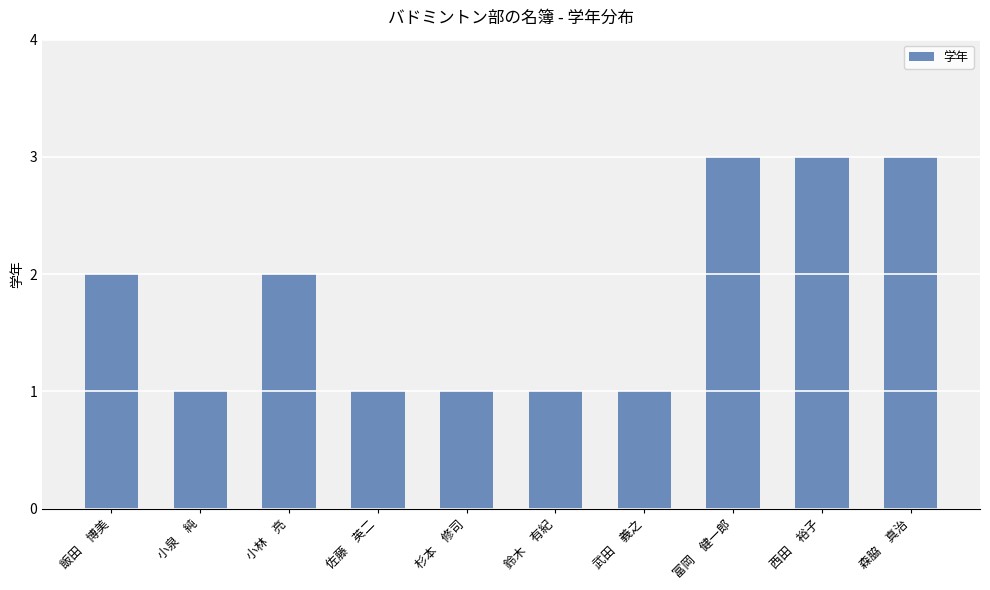

Reading left to right, what are all the values shown in this chart?

飯田　博美=2	小泉　純=1	小林　亮=2	佐藤　英二=1	杉本　修司=1	鈴木　有紀=1	武田　義之=1	富岡　健一郎=3	西田　裕子=3	森脇　真治=3